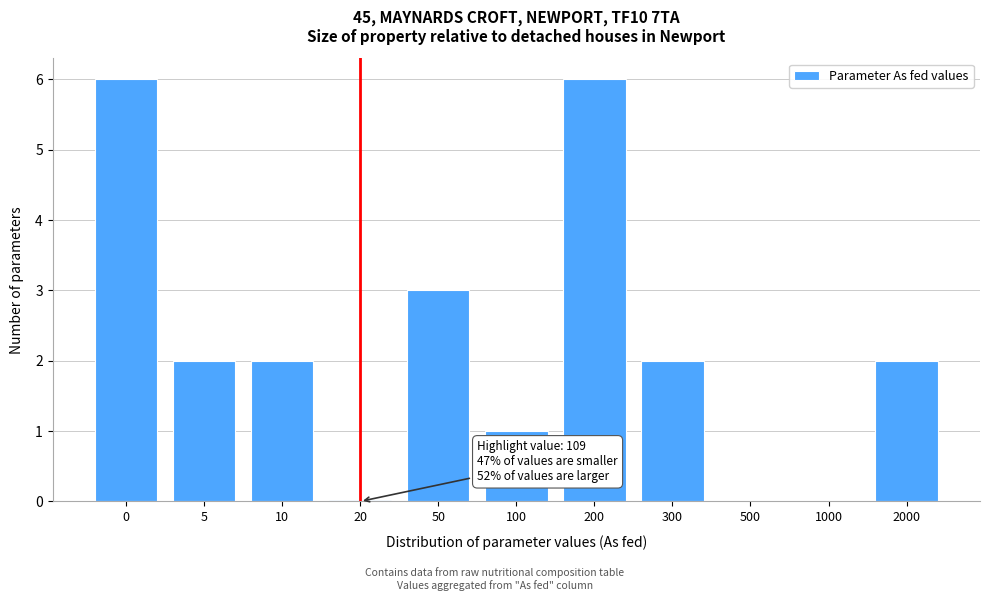

Reading right to left, transcribe all the data shown in this chart.

2000=2	1000=0	500=0	300=2	200=6	100=1	50=3	20=0	10=2	5=2	0=6